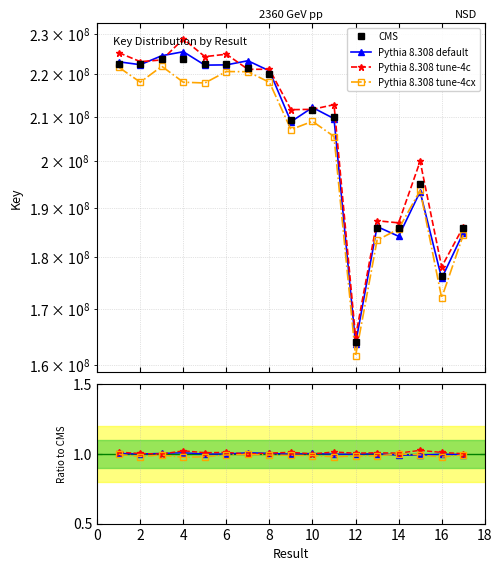

Does the chart have visible grid lines?

Yes